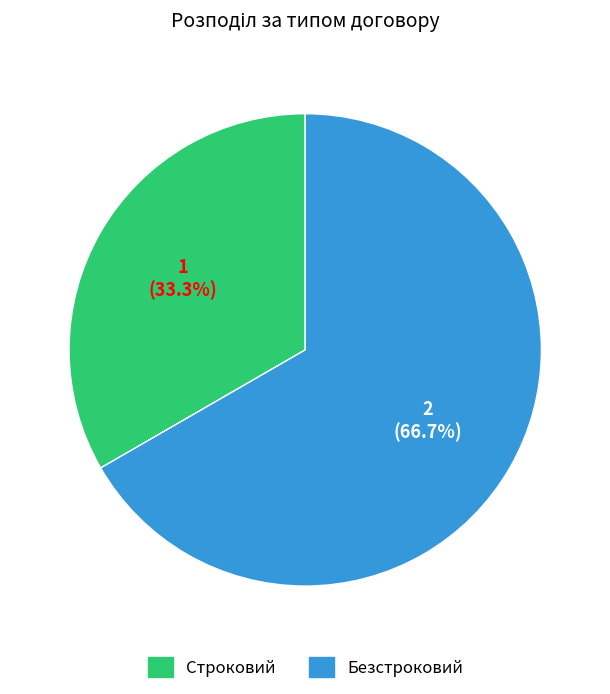

What is the smallest slice in the pie chart?

Строковий